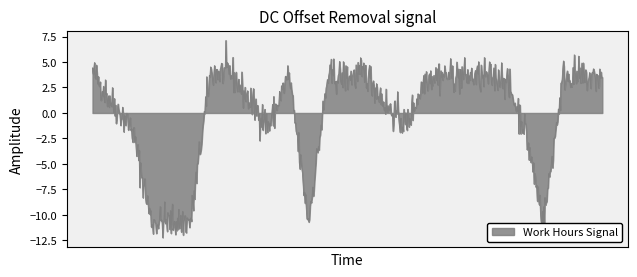

What is the minimum value shown in the chart?

-12.2